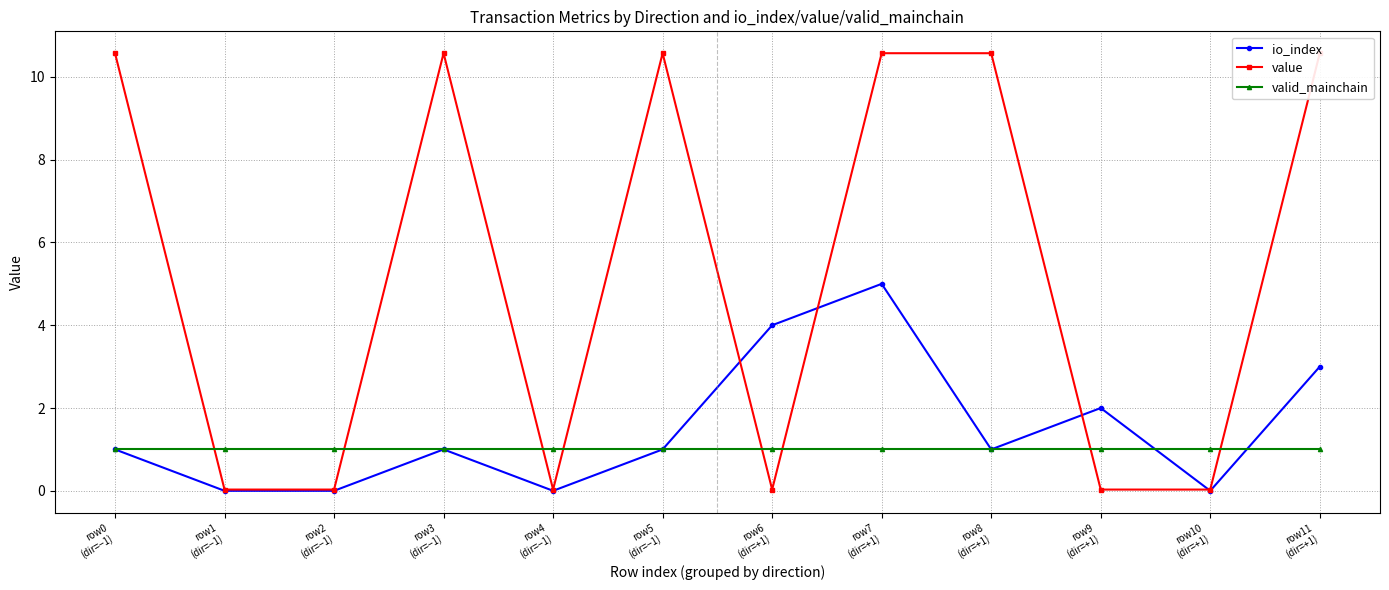

Reading left to right, extract all data points from this chart.

io_index: row0
(dir=−1)=1.0	row1
(dir=−1)=0.0	row2
(dir=−1)=0.0	row3
(dir=−1)=1.0	row4
(dir=−1)=0.0	row5
(dir=−1)=1.0	row6
(dir=+1)=4.0	row7
(dir=+1)=5.0	row8
(dir=+1)=1.0	row9
(dir=+1)=2.0	row10
(dir=+1)=0.0	row11
(dir=+1)=3.0
value: row0
(dir=−1)=10.6	row1
(dir=−1)=0.0	row2
(dir=−1)=0.0	row3
(dir=−1)=10.6	row4
(dir=−1)=0.0	row5
(dir=−1)=10.6	row6
(dir=+1)=0.0	row7
(dir=+1)=10.6	row8
(dir=+1)=10.6	row9
(dir=+1)=0.0	row10
(dir=+1)=0.0	row11
(dir=+1)=10.6
valid_mainchain: row0
(dir=−1)=1.0	row1
(dir=−1)=1.0	row2
(dir=−1)=1.0	row3
(dir=−1)=1.0	row4
(dir=−1)=1.0	row5
(dir=−1)=1.0	row6
(dir=+1)=1.0	row7
(dir=+1)=1.0	row8
(dir=+1)=1.0	row9
(dir=+1)=1.0	row10
(dir=+1)=1.0	row11
(dir=+1)=1.0